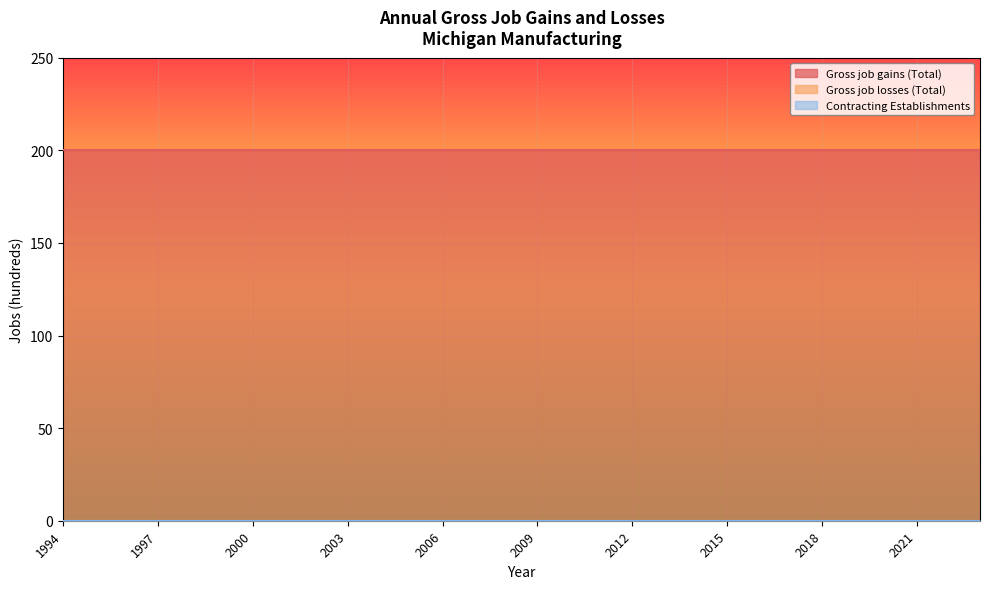

How many distinct data groups are displayed?

3